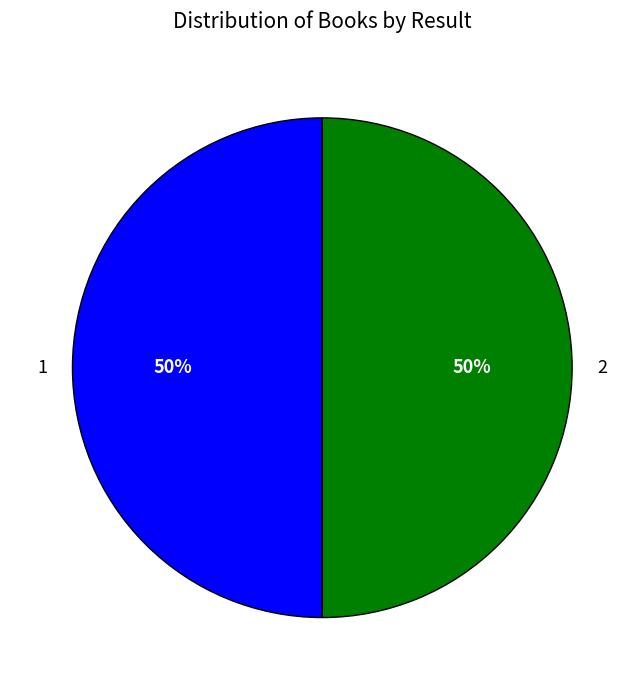

Approximately how many times larger is the value at 2 compared to 1?

1.0